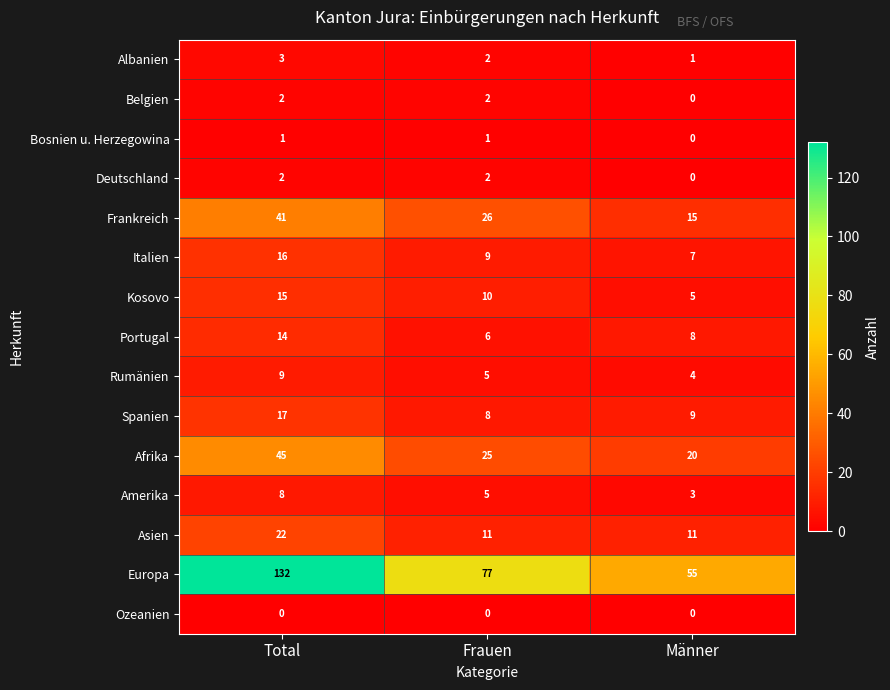

How many Belgien values are between 0 and 2?

3